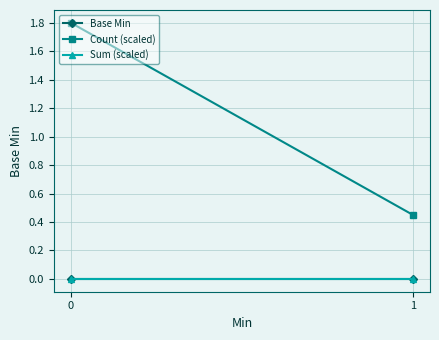

What is the value of the Count (scaled) point at the 2nd from the left?

0.4